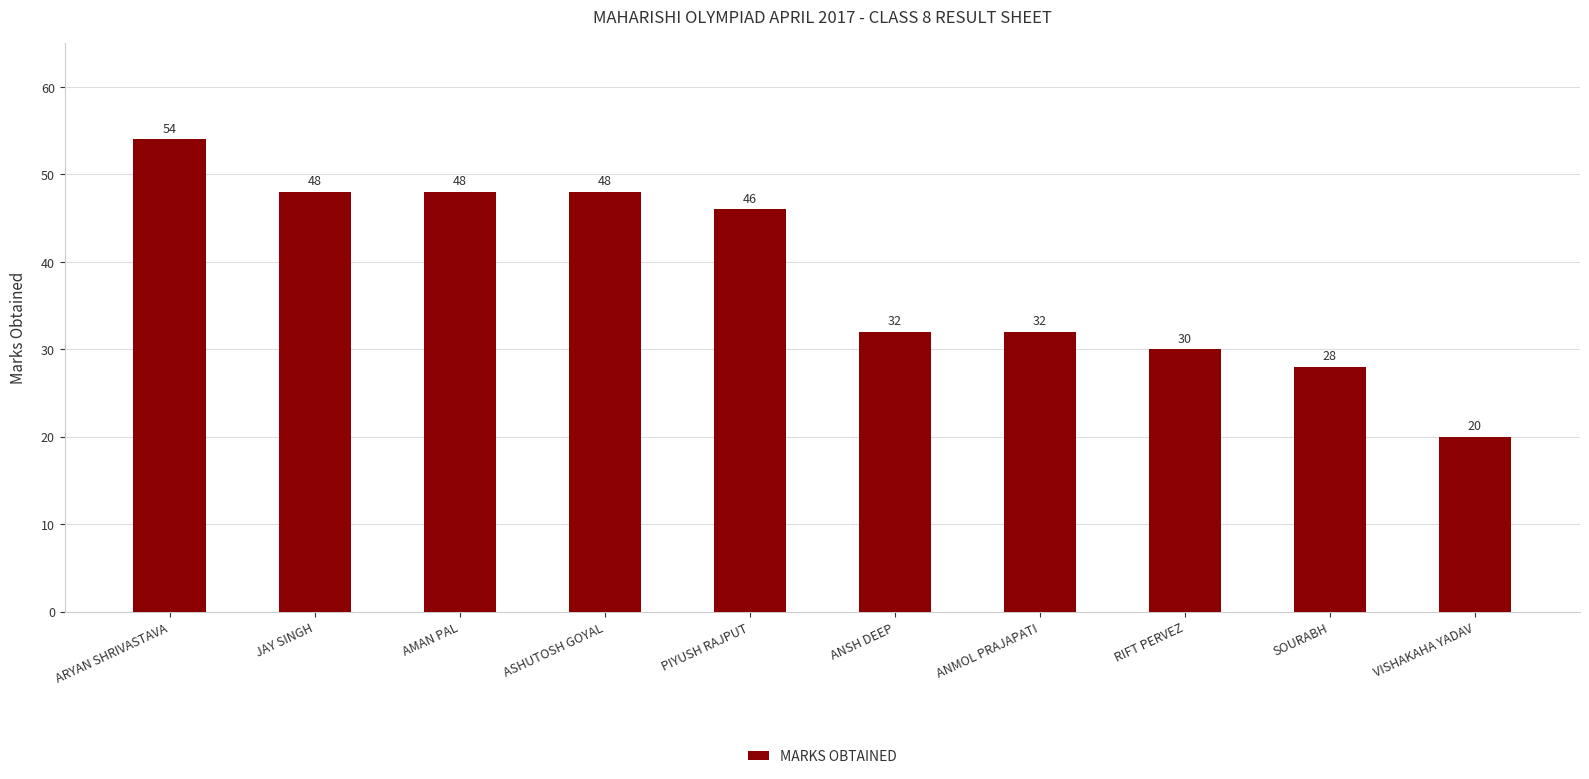

The chart shows a value of 30 at RIFT PERVEZ. True or false?

True